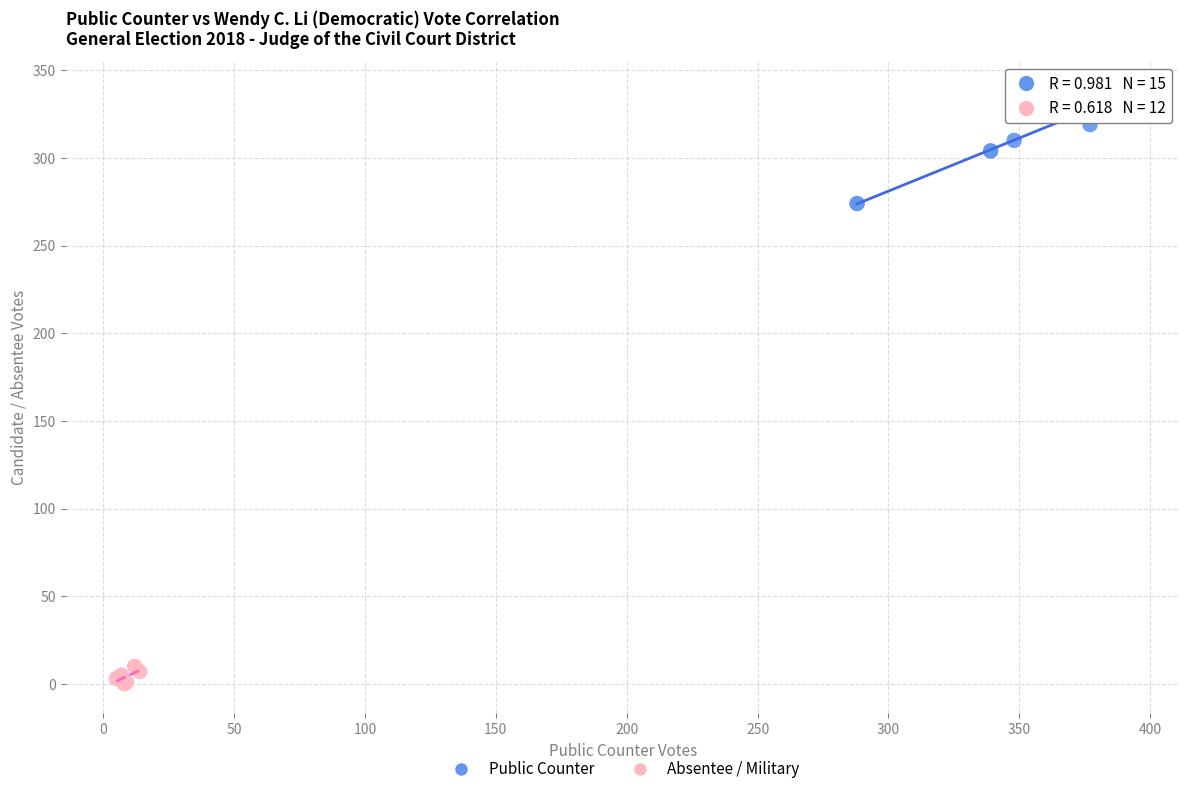

Which series reaches the minimum Y coordinate?

Absentee / Military